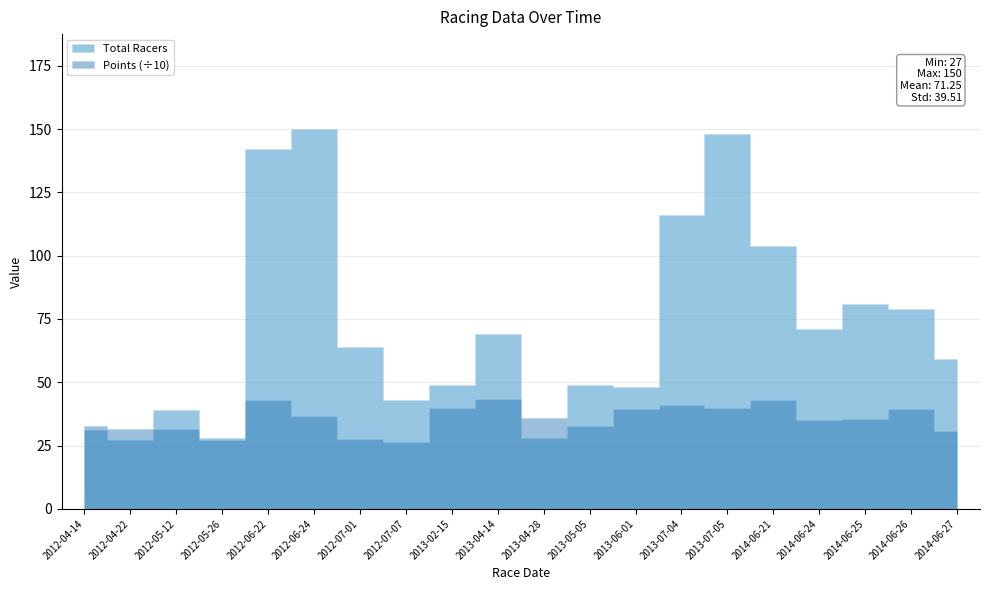

Count the number of categories in the chart.

20